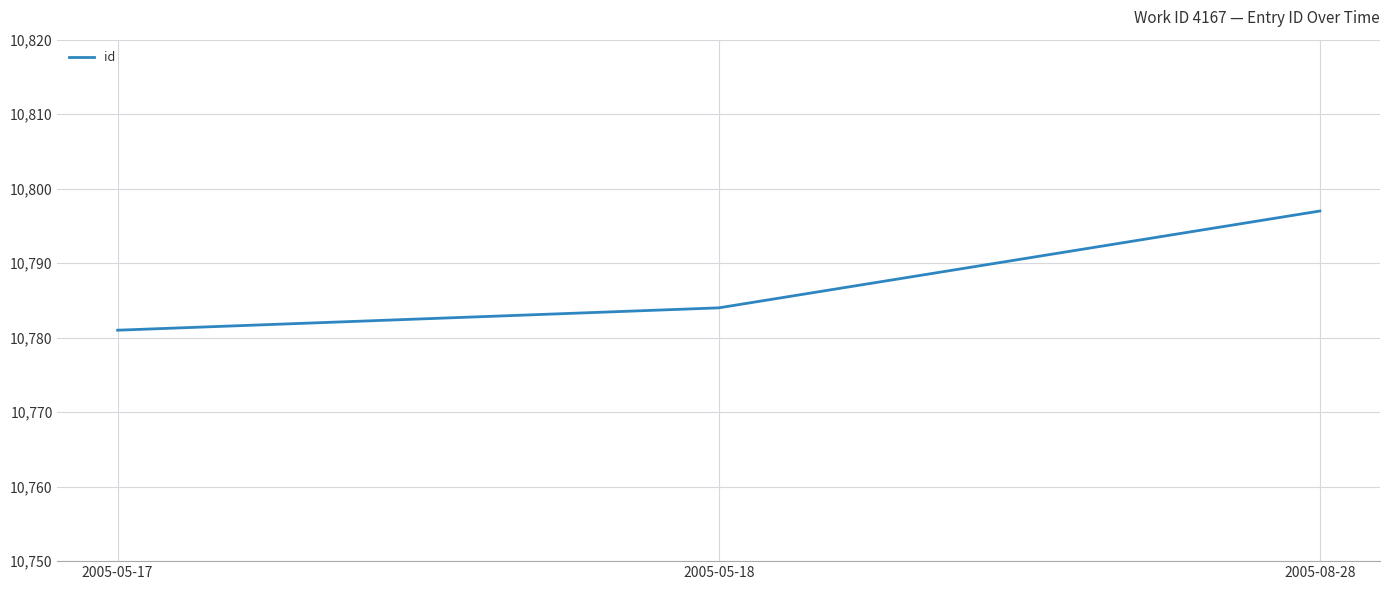

What is the minimum value shown in the chart?

10781